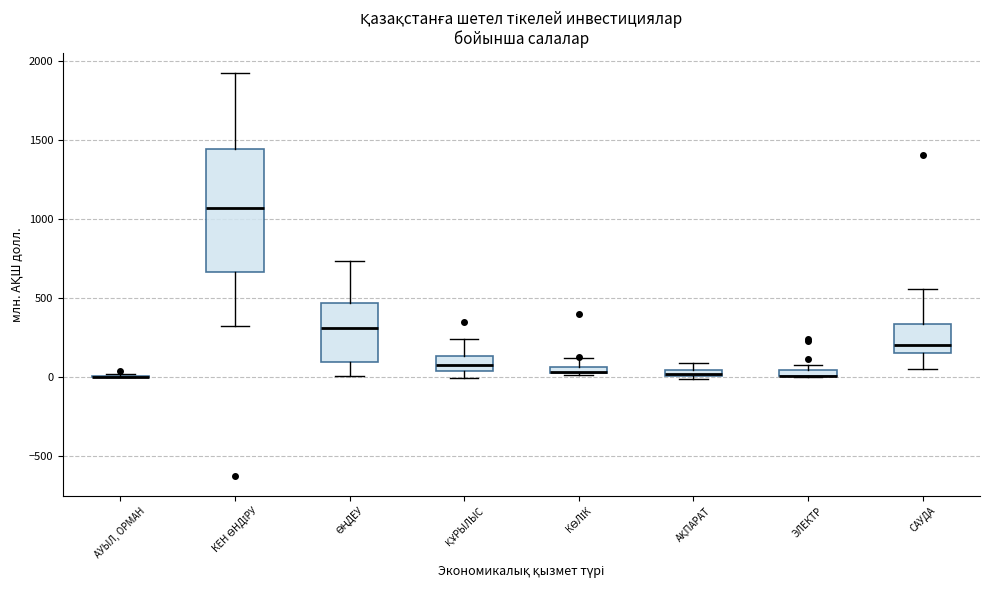

Which box is the tallest, from its lower edge to its upper edge?

КЕН ӨНДІРУ